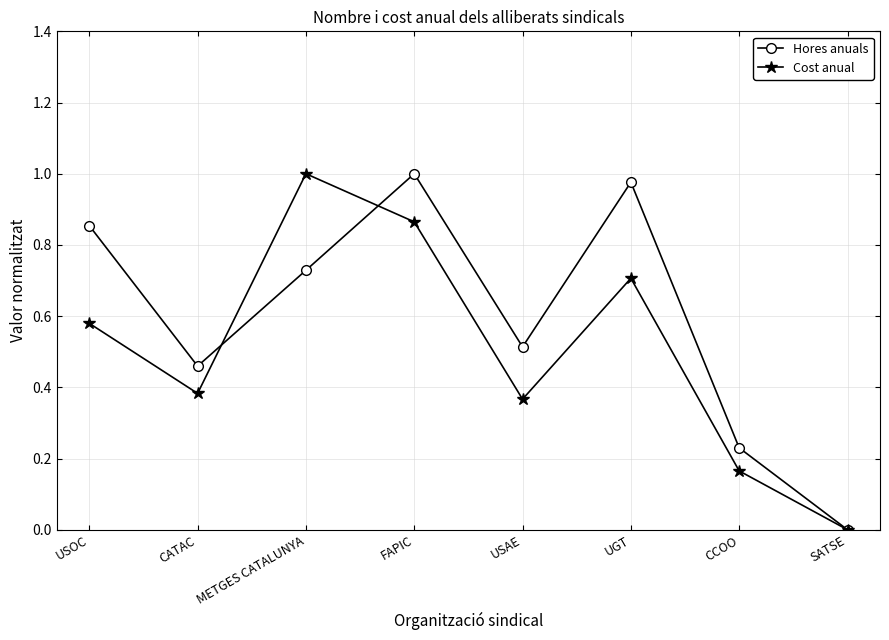

At which category does the chart reach its minimum across all series?

SATSE